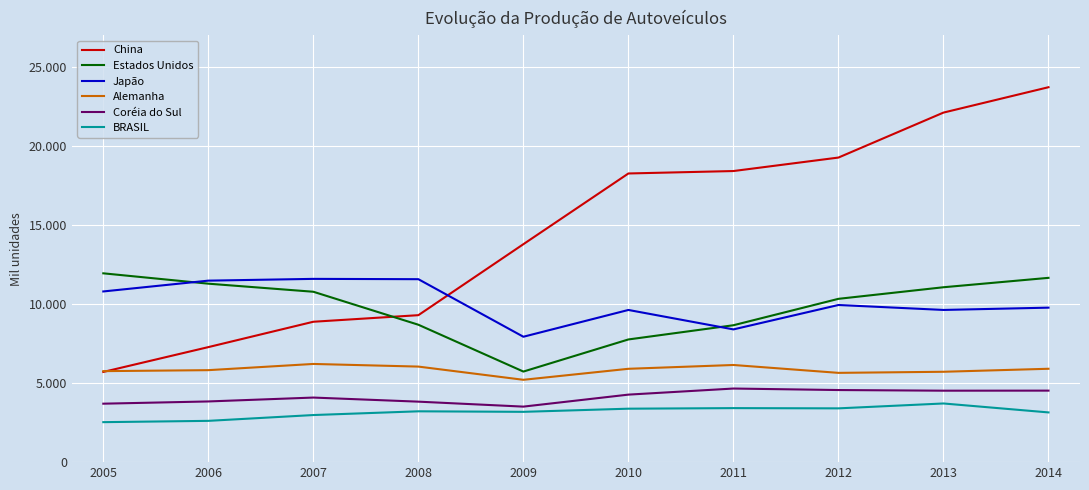

What is the maximum value shown in the chart?

23723